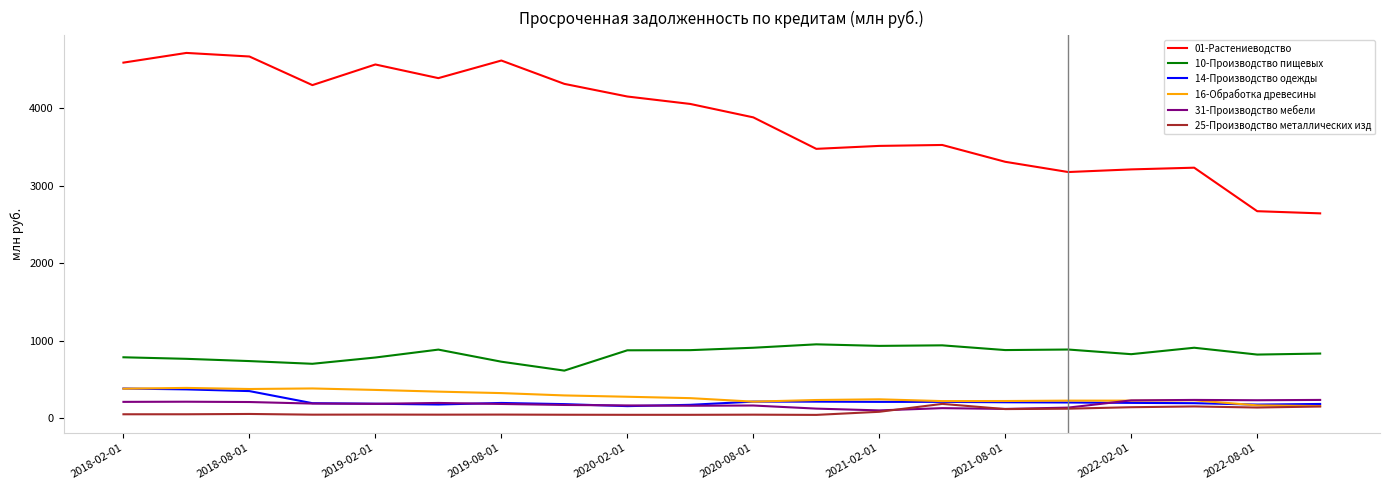

What is the maximum value shown in the chart?

4710